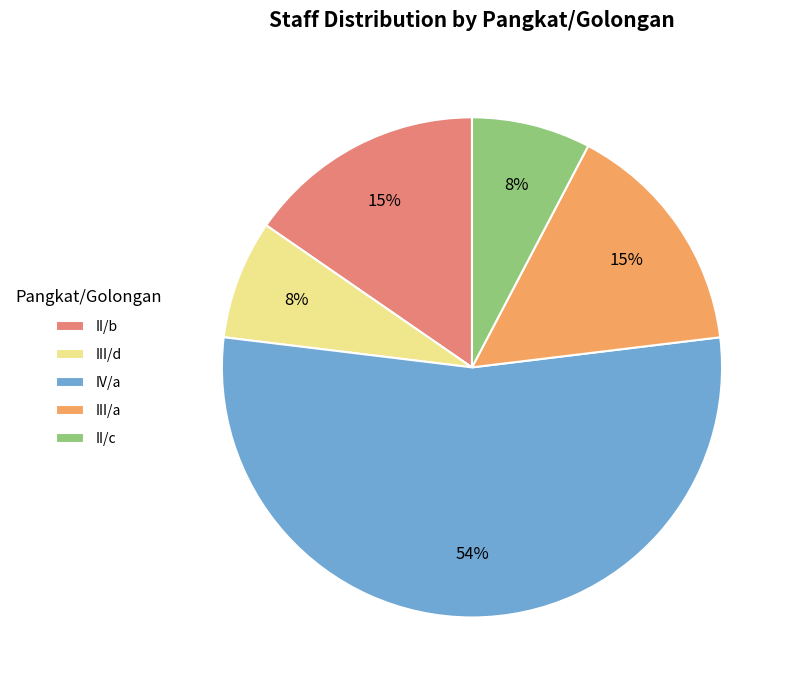

Does any single category account for the majority?

Yes